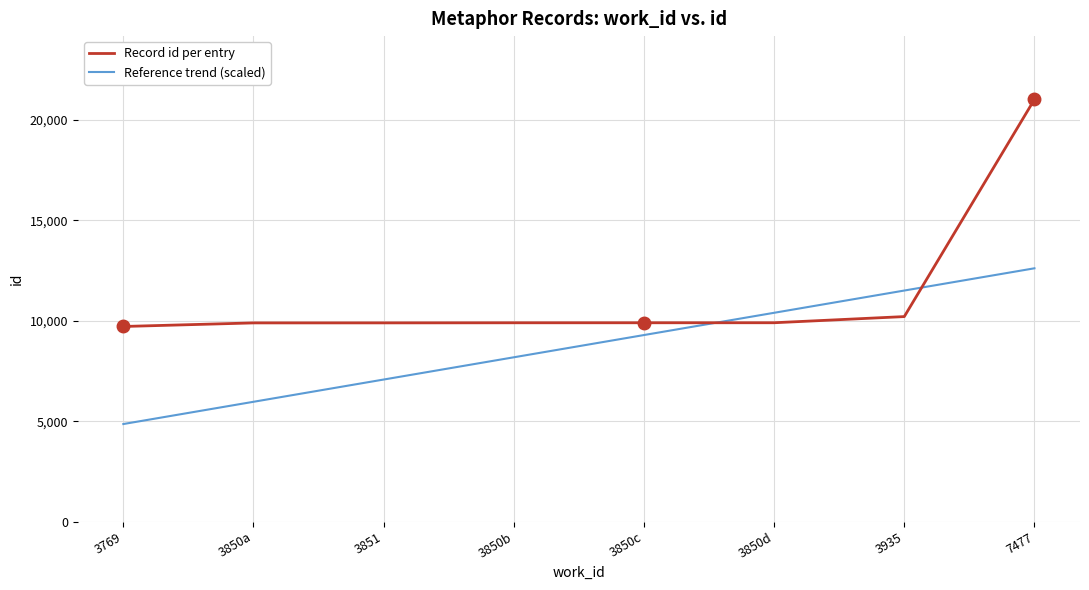

At which category is the sum across all series the highest?

7477